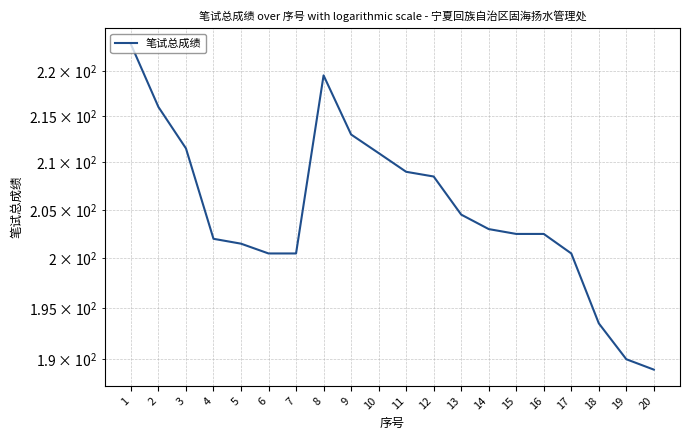

Rank the categories by value from highest to lowest.

1, 8, 2, 9, 3, 10, 11, 12, 13, 14, 15, 16, 4, 5, 6, 7, 17, 18, 19, 20